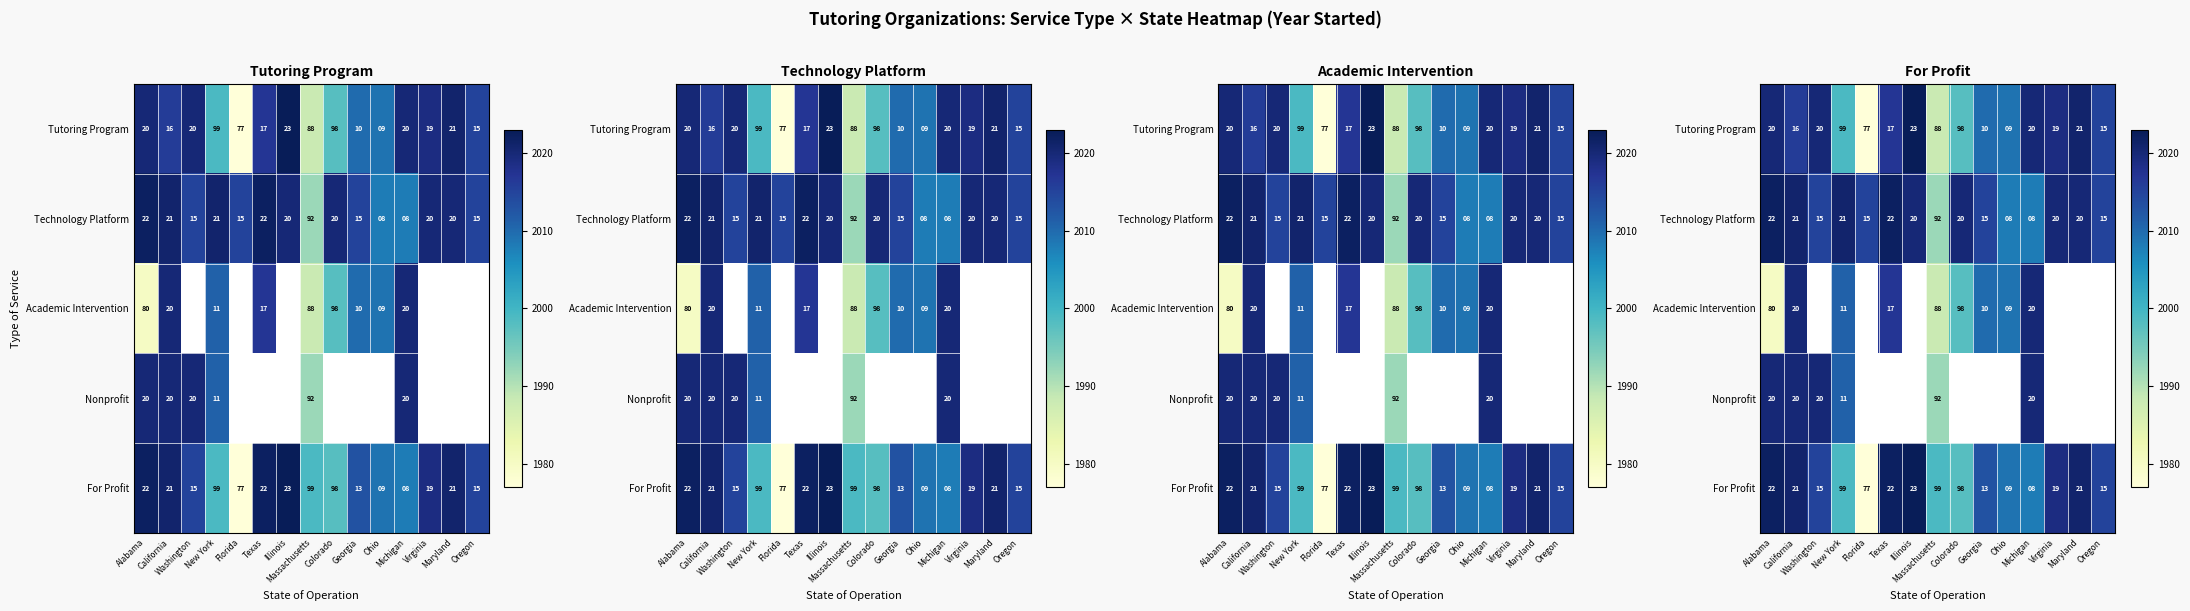

Is the value of For Profit at Florida greater than the value of Academic Intervention at New York?

No